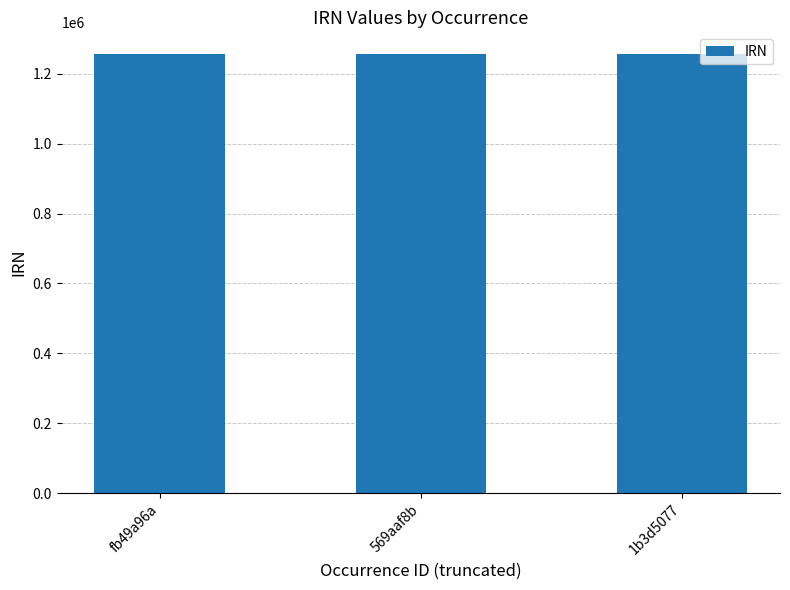

Is it true that the value at 1b3d5077 is 256474?

False